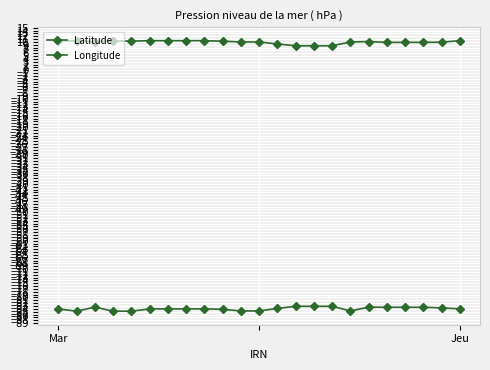

What is the value of the Latitude point at the 6th from the left?

10.4